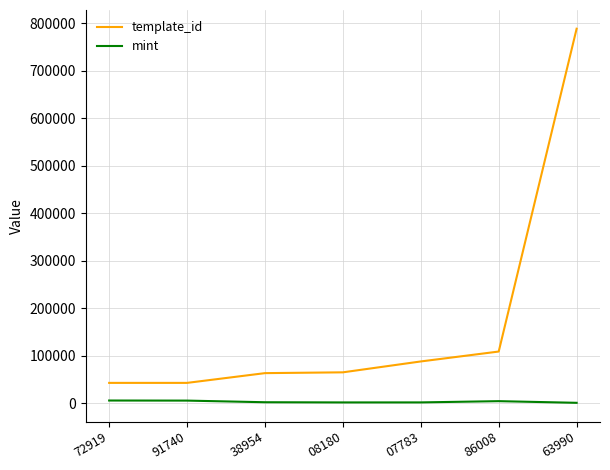

Rank the series by their average value, from lowest to highest.

mint, template_id